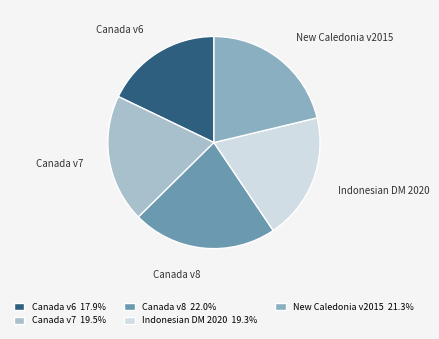

Does any single category account for the majority?

No